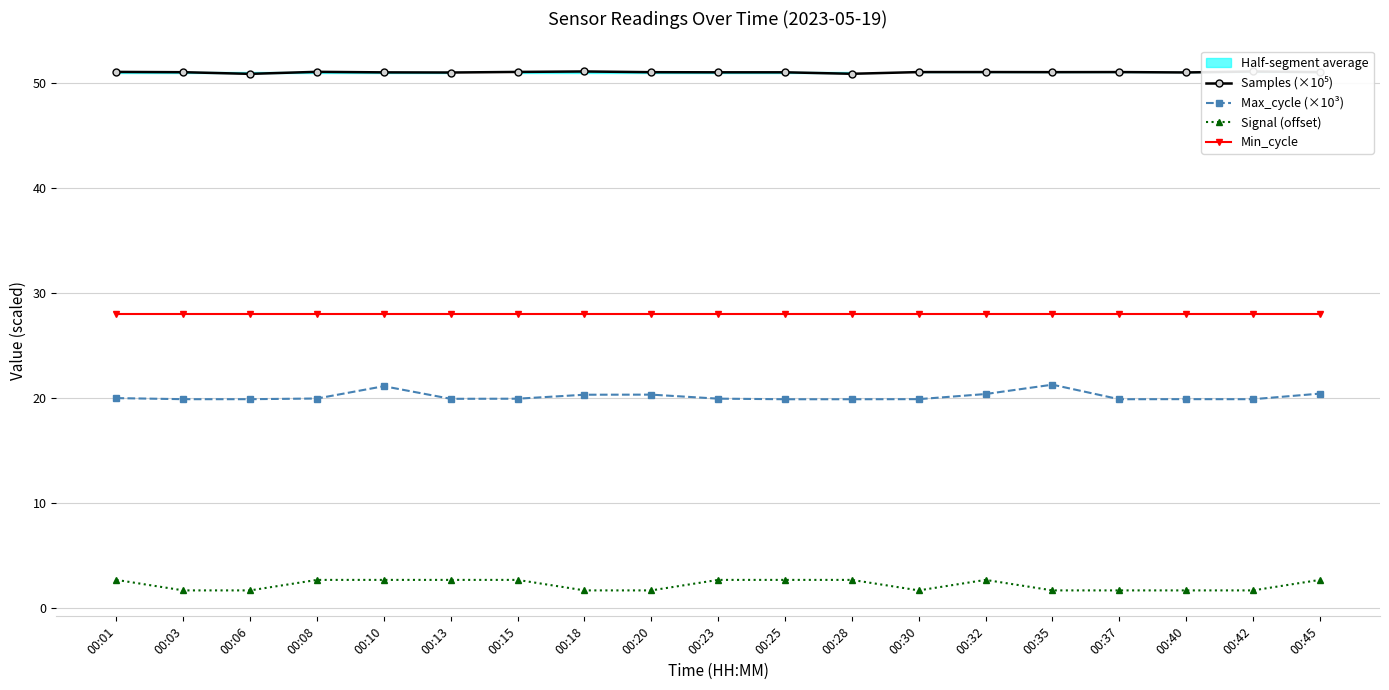

What is the value of the Min_cycle point at the 17th from the left?

28.0